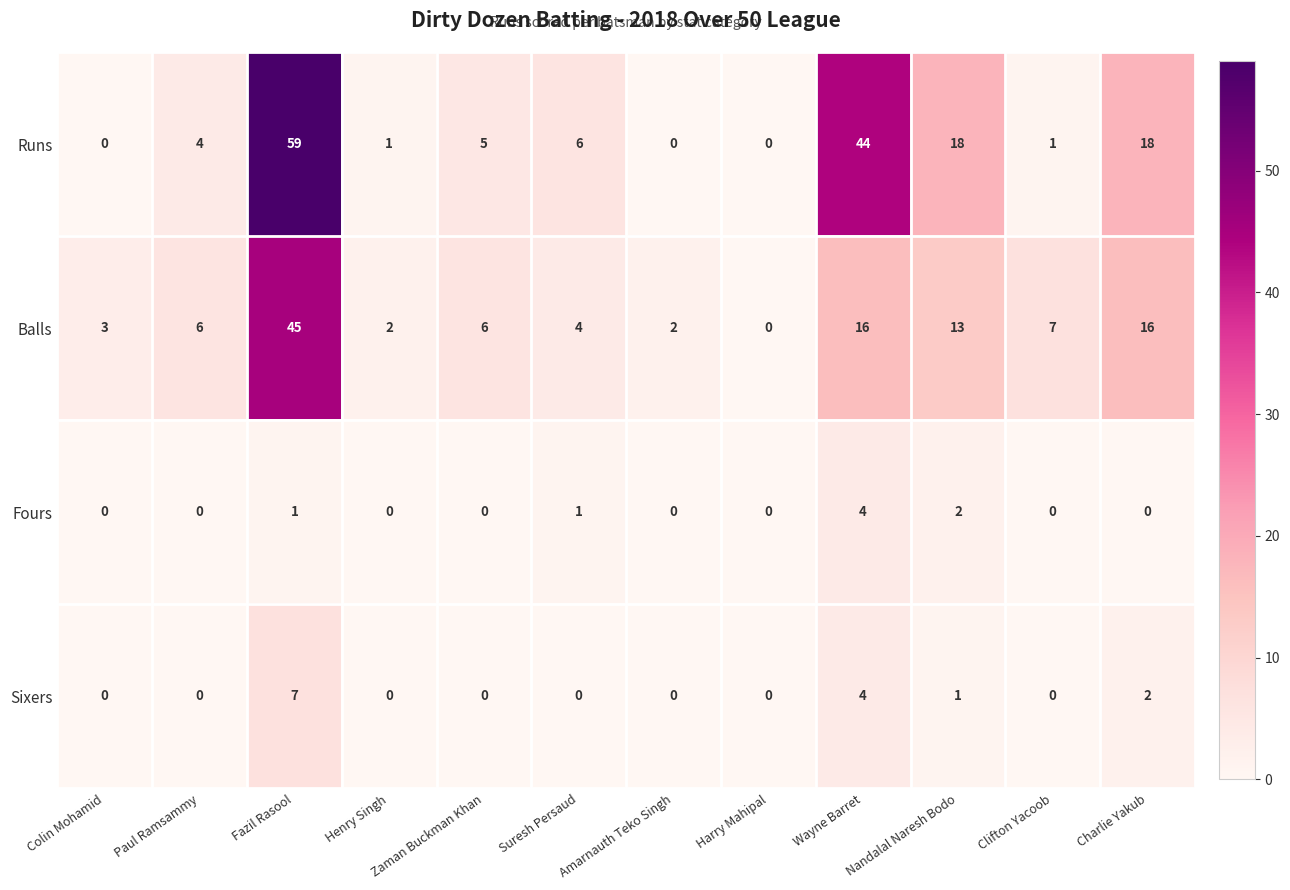

How many series are shown in this chart?

4